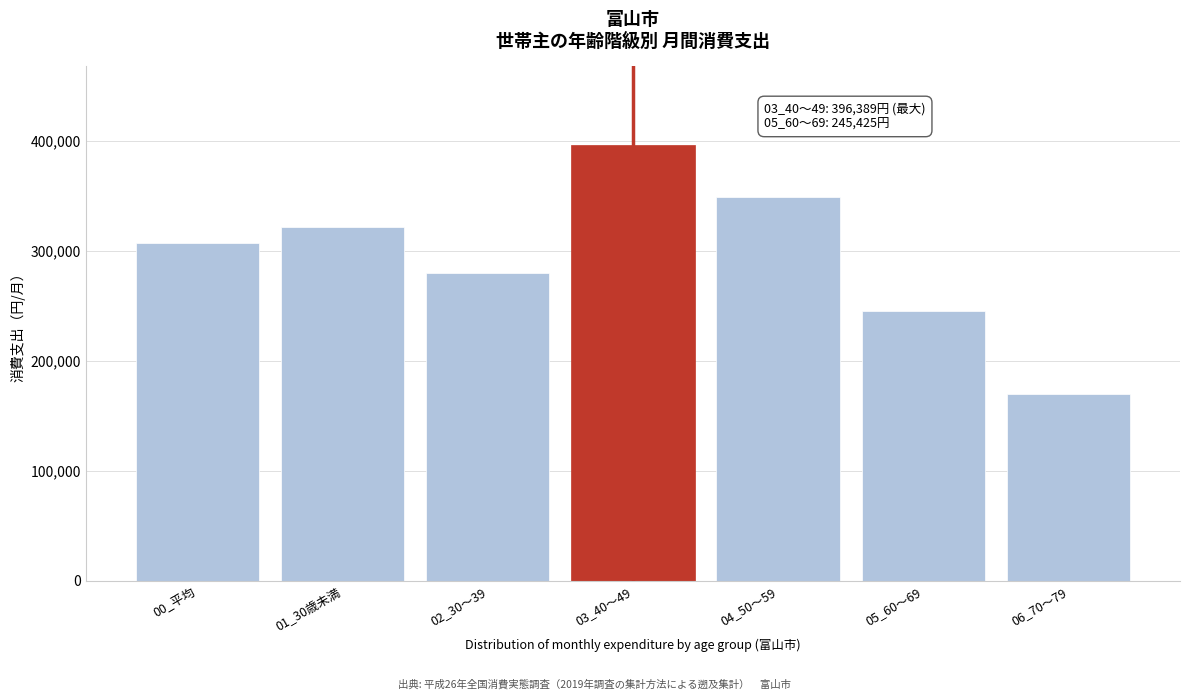

Reading left to right, transcribe all the data shown in this chart.

00_平均=306891	01_30歳未満=321922	02_30～39=280167	03_40～49=396389	04_50～59=349227	05_60～69=245425	06_70～79=169787